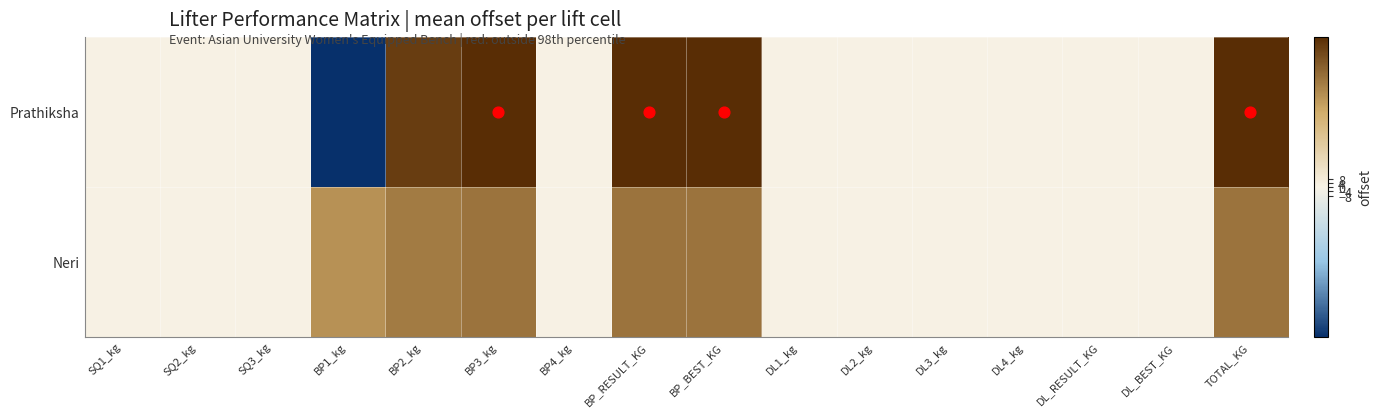

Reading right to left, extract all data points from this chart.

Prathiksha: TOTAL_KG=145.0	DL_BEST_KG=0.0	DL_RESULT_KG=0.0	DL4_kg=0.0	DL3_kg=0.0	DL2_kg=0.0	DL1_kg=0.0	BP_BEST_KG=145.0	BP_RESULT_KG=145.0	BP4_kg=0.0	BP3_kg=145.0	BP2_kg=135.0	BP1_kg=-135.0	SQ3_kg=0.0	SQ2_kg=0.0	SQ1_kg=0.0
Neri: TOTAL_KG=105.0	DL_BEST_KG=0.0	DL_RESULT_KG=0.0	DL4_kg=0.0	DL3_kg=0.0	DL2_kg=0.0	DL1_kg=0.0	BP_BEST_KG=105.0	BP_RESULT_KG=105.0	BP4_kg=0.0	BP3_kg=105.0	BP2_kg=100.0	BP1_kg=87.5	SQ3_kg=0.0	SQ2_kg=0.0	SQ1_kg=0.0